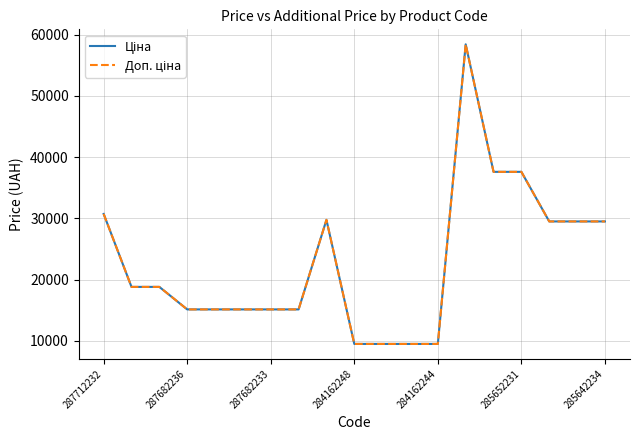

What is the lowest value of the Ціна series?

9480.1